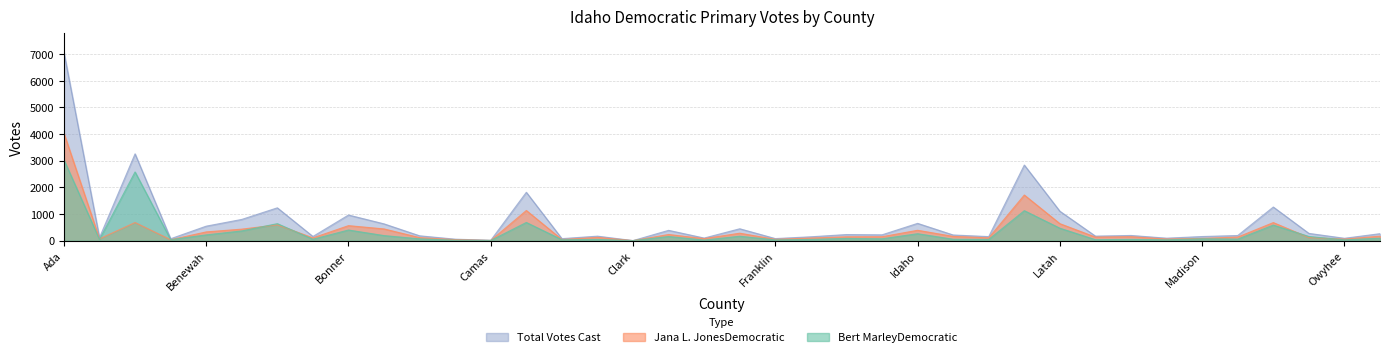

Reading left to right, what are all the values shown in this chart?

Jana L. JonesDemocratic: 4037	68	680	34	328	432	594	104	563	440	114	38	7	1132	42	122	1	231	76	280	49	98	145	148	389	160	106	1712	637	134	148	61	84	135	678	116	58	169
Bert MarleyDemocratic: 3036	46	2578	38	216	365	638	53	399	190	68	18	7	683	34	47	2	156	22	166	29	47	84	71	260	53	46	1125	467	36	47	32	71	58	584	157	31	93
Total Votes Cast: 7073	114	3258	72	544	797	1232	157	962	630	182	56	14	1815	76	169	3	387	98	446	78	145	229	219	649	213	152	2837	1104	170	195	93	155	193	1262	273	89	262